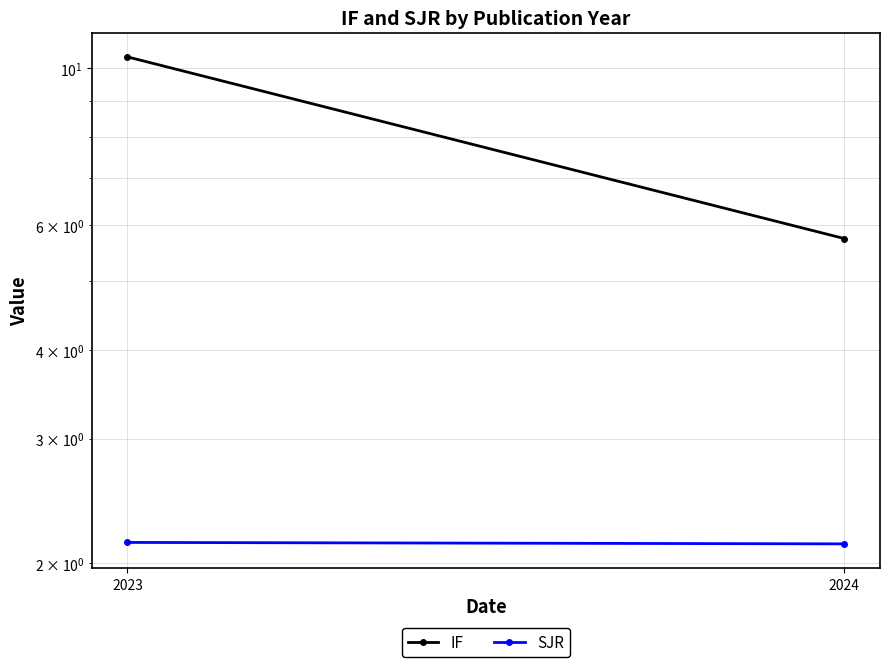

Between 2023 and 2024, which is larger?

2023